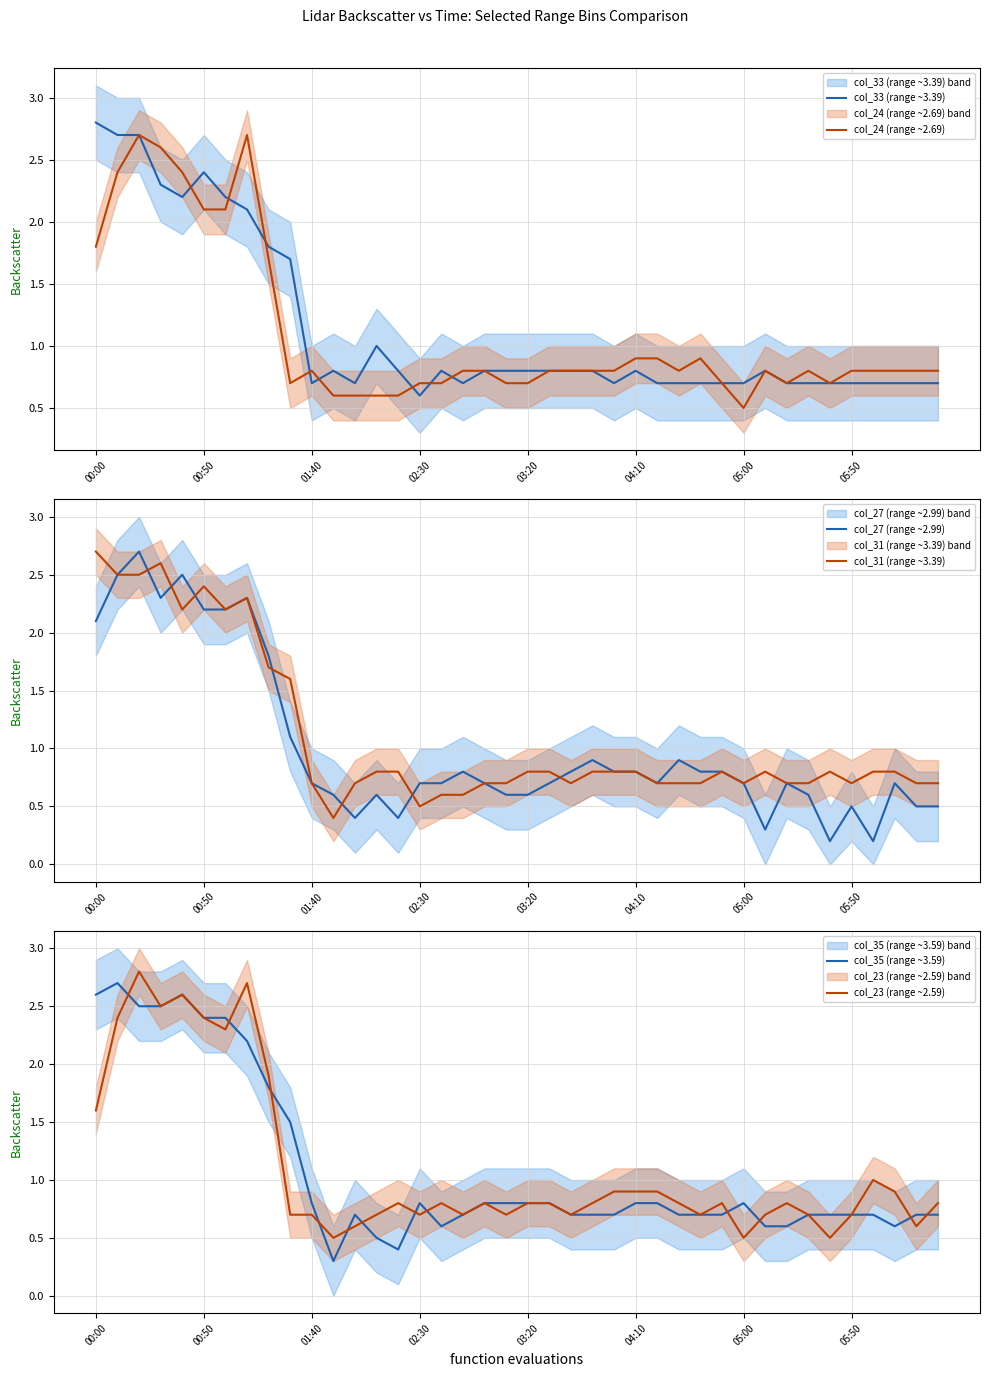

Does the chart display data point markers on the line(s)?

No